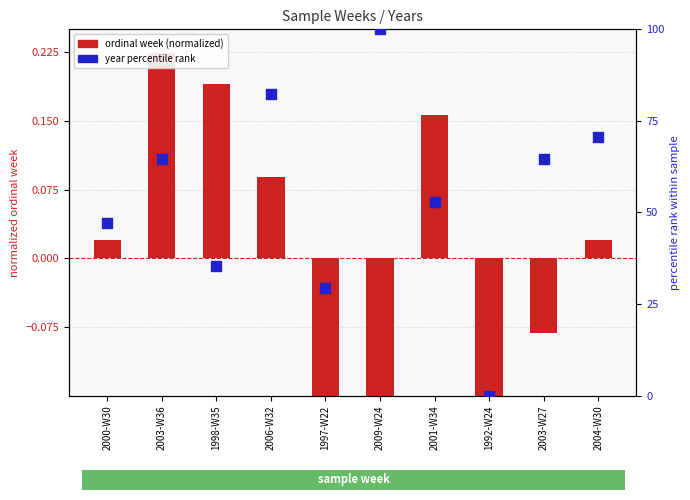

What are all the series names shown in the legend?

ordinal week (normalized), year percentile rank